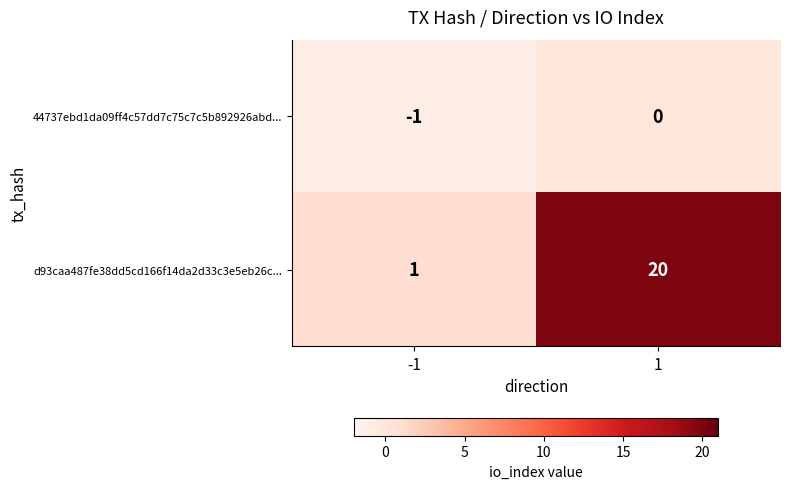

List the series in order of their peak value, highest first.

d93caa487fe38dd5cd166f14da2d33c3e5eb26c..., 44737ebd1da09ff4c57dd7c75c7c5b892926abd...